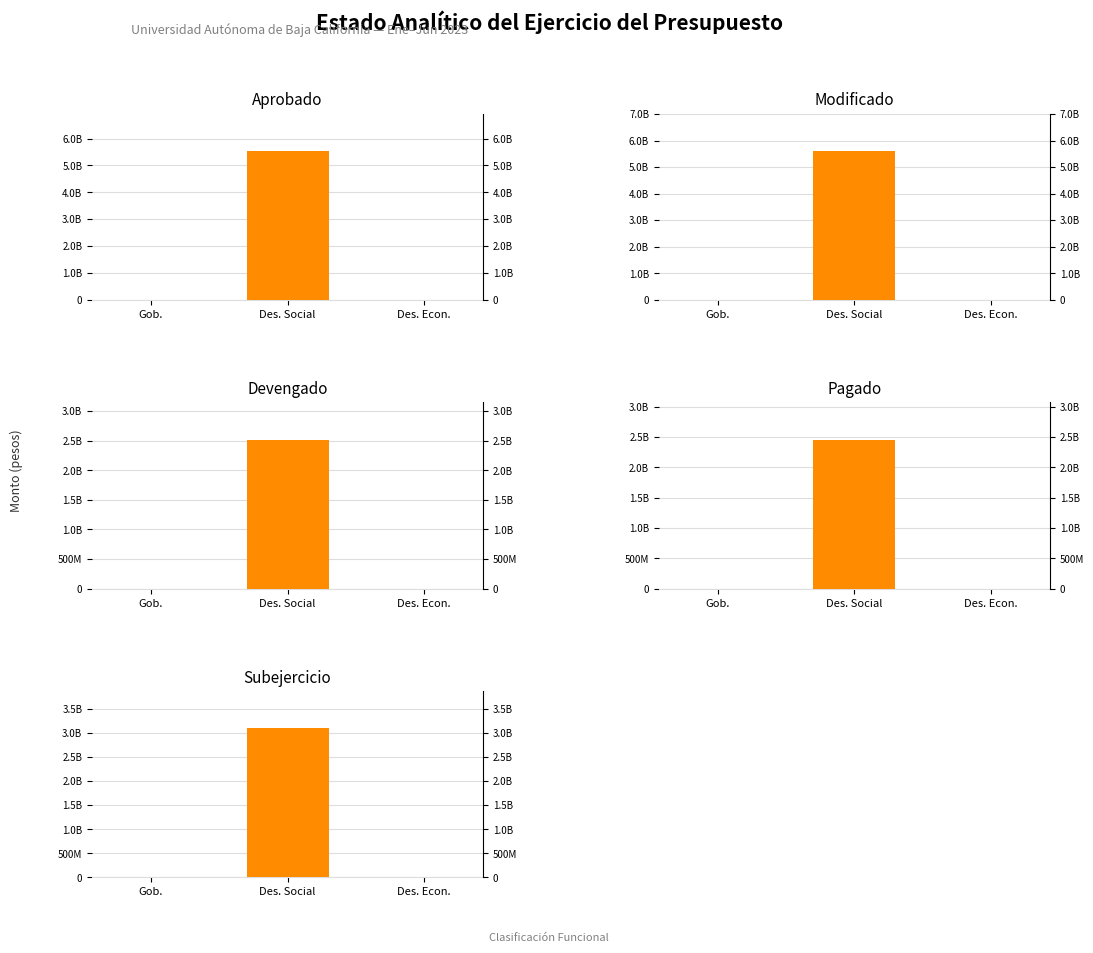

Reading left to right, extract all data points from this chart.

Aprobado: Gob.=0	Des. Social=5544690664	Des. Econ.=0
Modificado: Gob.=0	Des. Social=5613605858	Des. Econ.=0
Devengado: Gob.=0	Des. Social=2518535897	Des. Econ.=0
Pagado: Gob.=0	Des. Social=2458848645	Des. Econ.=0
Subejercicio: Gob.=0	Des. Social=3095069961	Des. Econ.=0